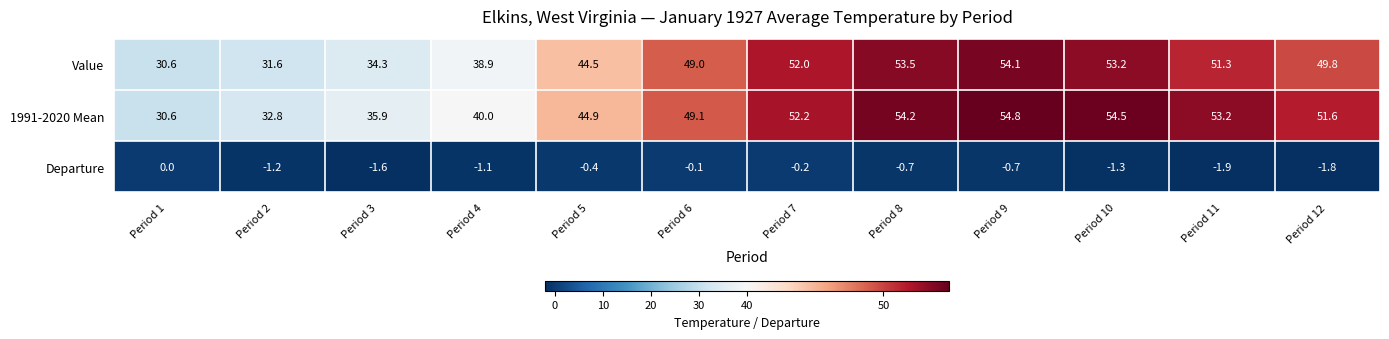

Which category has the lowest value in the 1991-2020 Mean series?

Period 1